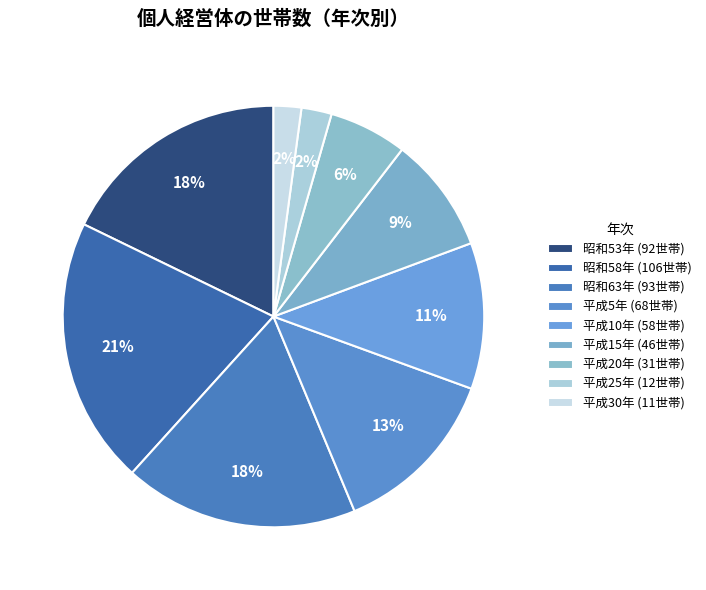

How many segments does this pie chart have?

9